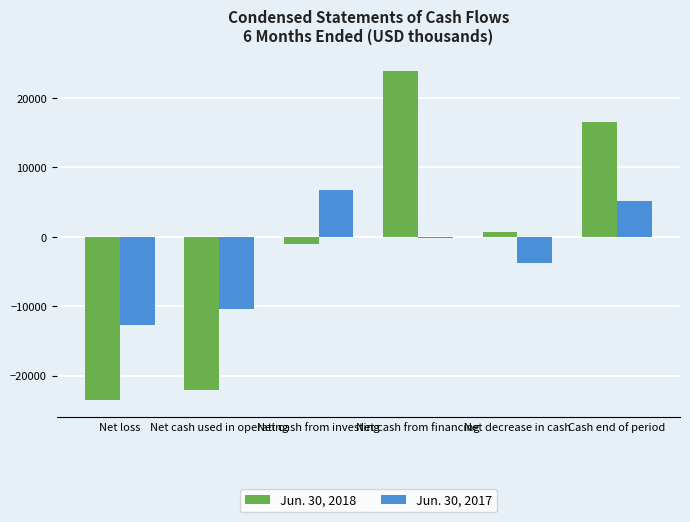

Reading left to right, list all the values displayed in this chart.

Jun. 30, 2018: -23572	-22014	-1122	23831	695	16511
Jun. 30, 2017: -12658	-10357	6759	-156	-3754	5156